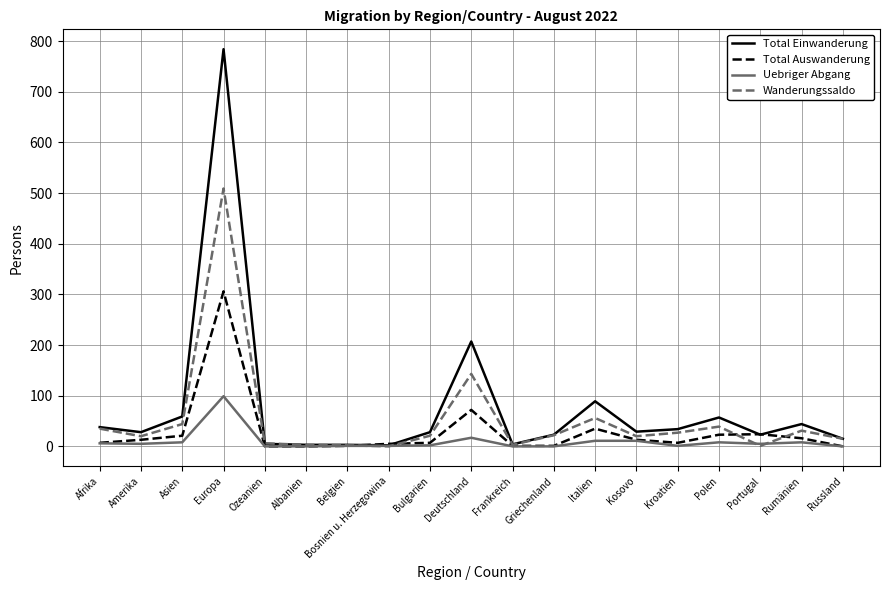

The Total Einwanderung series shows 97 at Polen. True or false?

False